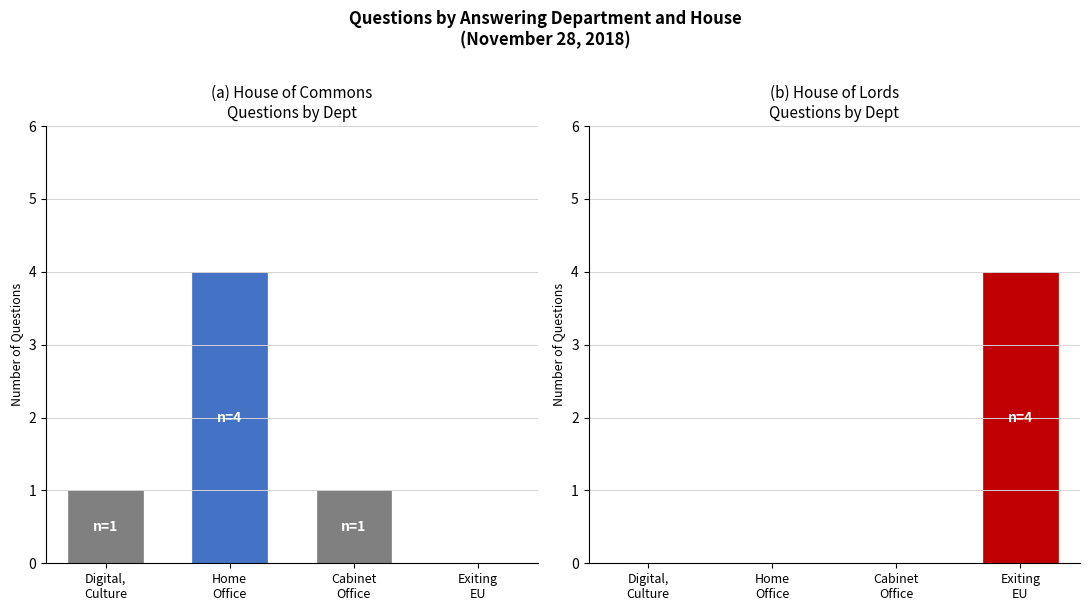

What is the difference between the House of Commons values at Exiting
EU and Digital,
Culture?

1